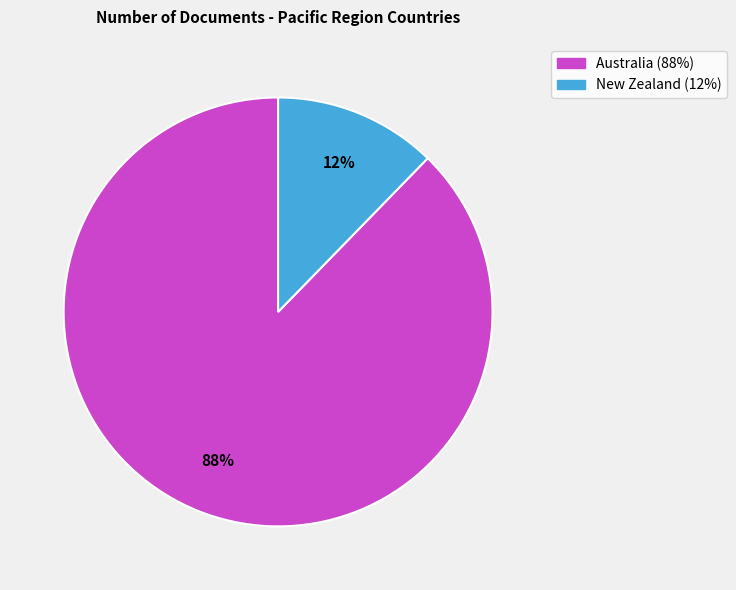

Rank the categories by value from lowest to highest.

New Zealand, Australia